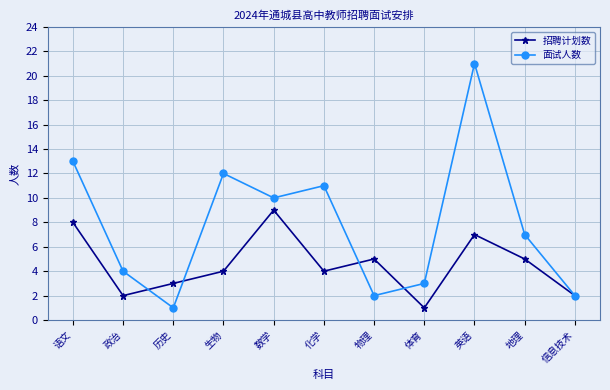

What are all the series names shown in the legend?

招聘计划数, 面试人数